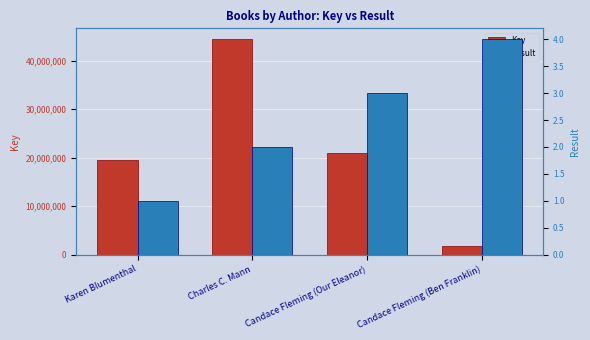

At how many categories does at least one series exceed 13278323?

3